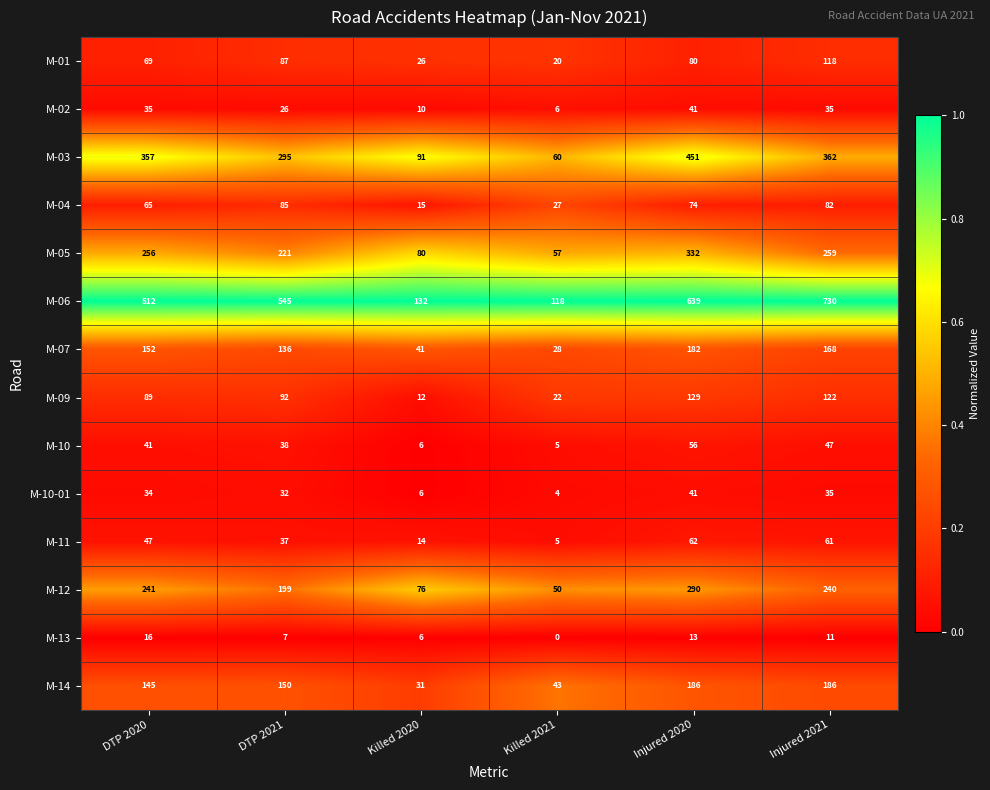

What is the minimum value for M-09?

12